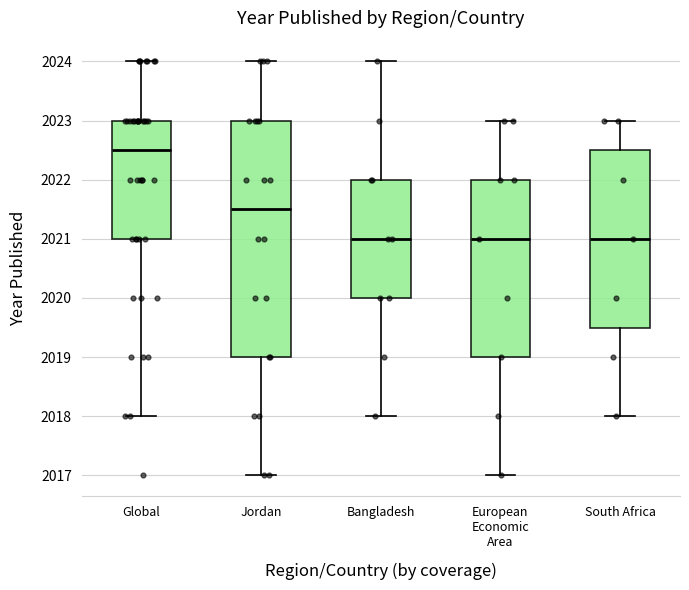

Reading left to right, read every box against the y-axis: the position of its median line, the range the box covers, and the ends of its whiskers. The values are not printed on the chart, so give them approximately, as read against the axis.

Global: median 2022.5, box 2021.0 to 2023.0, whiskers 2018.0 to 2024.0
Jordan: median 2021.5, box 2019.0 to 2023.0, whiskers 2017.0 to 2024.0
Bangladesh: median 2021.0, box 2020.0 to 2022.0, whiskers 2018.0 to 2024.0
European Economic Area: median 2021.0, box 2019.0 to 2022.0, whiskers 2017.0 to 2023.0
South Africa: median 2021.0, box 2019.5 to 2022.5, whiskers 2018.0 to 2023.0